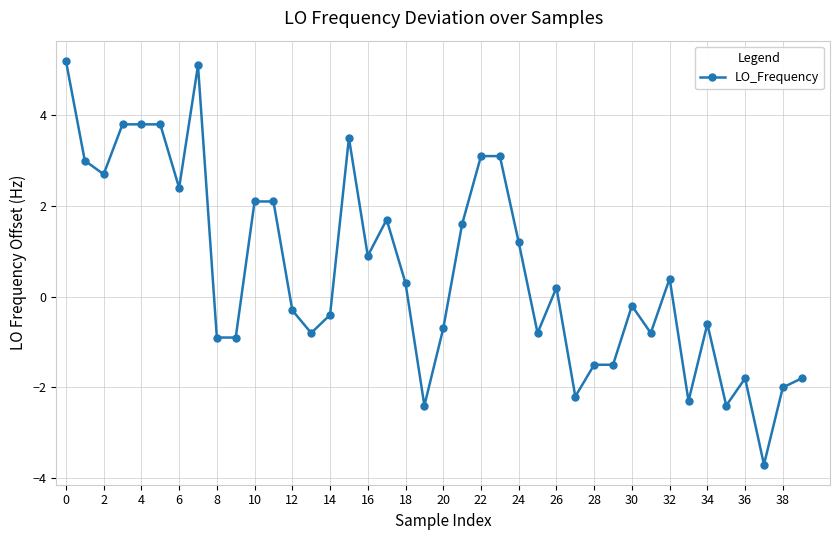

What is the value of the 10th point from the left?

-0.9